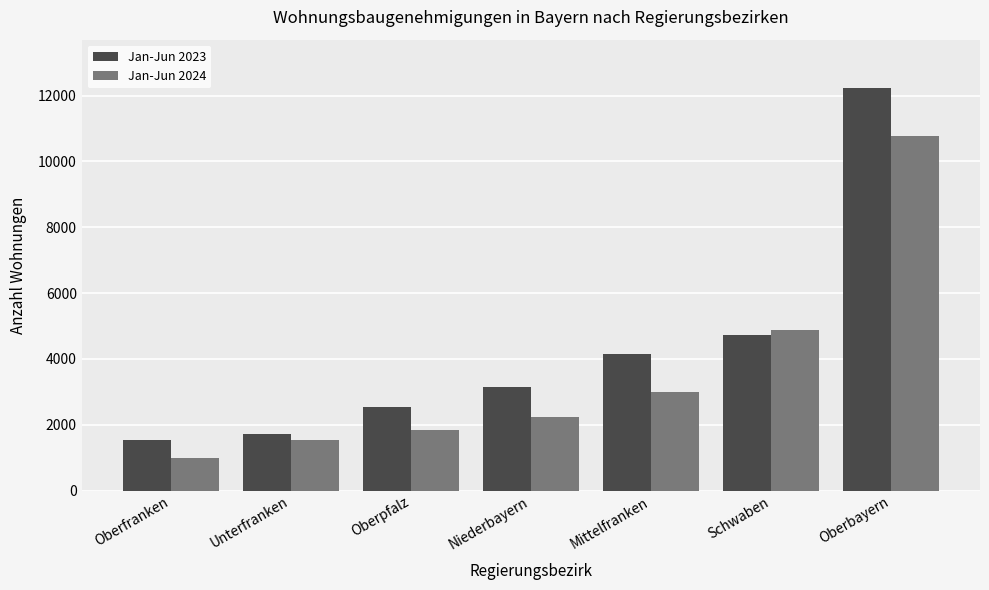

Reading left to right, transcribe all the data shown in this chart.

Jan-Jun 2023: Oberfranken=1529	Unterfranken=1712	Oberpfalz=2540	Niederbayern=3131	Mittelfranken=4160	Schwaben=4713	Oberbayern=12229
Jan-Jun 2024: Oberfranken=984	Unterfranken=1520	Oberpfalz=1830	Niederbayern=2234	Mittelfranken=2998	Schwaben=4877	Oberbayern=10777